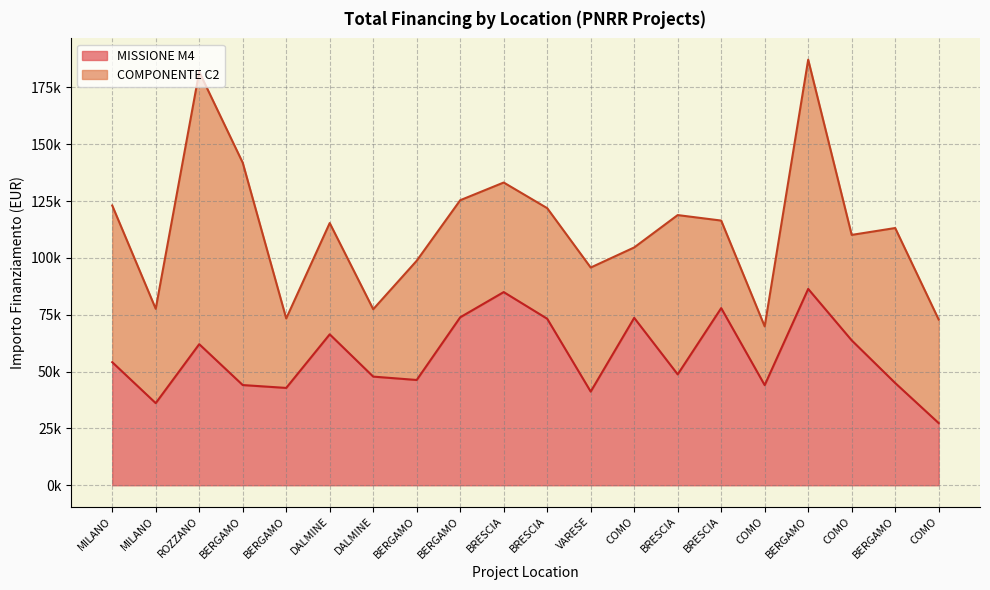

Which category has the lowest value across all series?

COMO